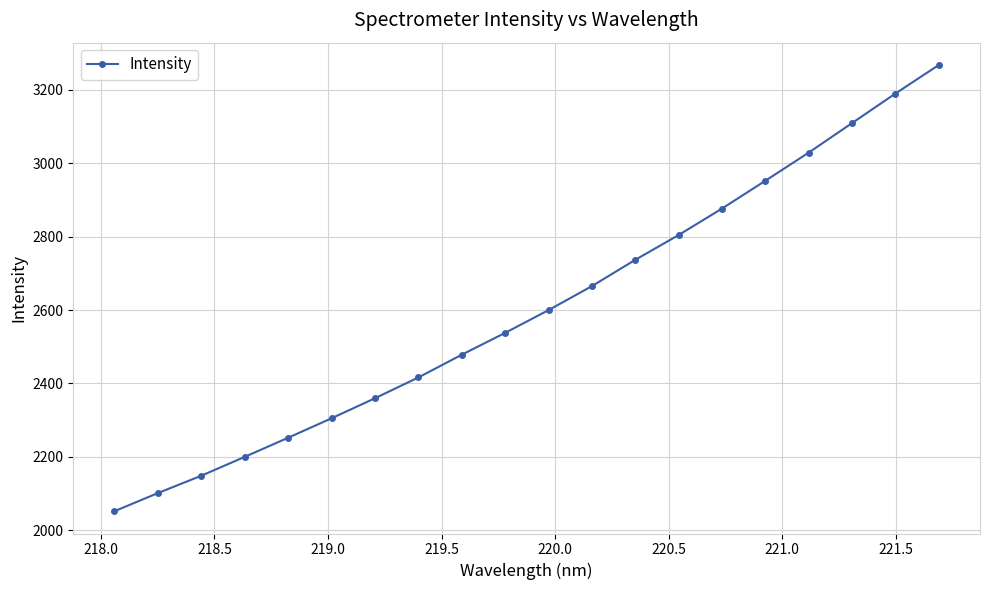

What is the value of the 5th point from the left?

2252.2